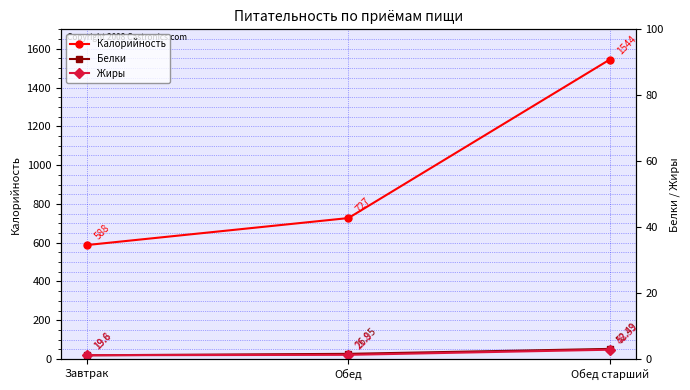

Does the chart have visible grid lines?

Yes